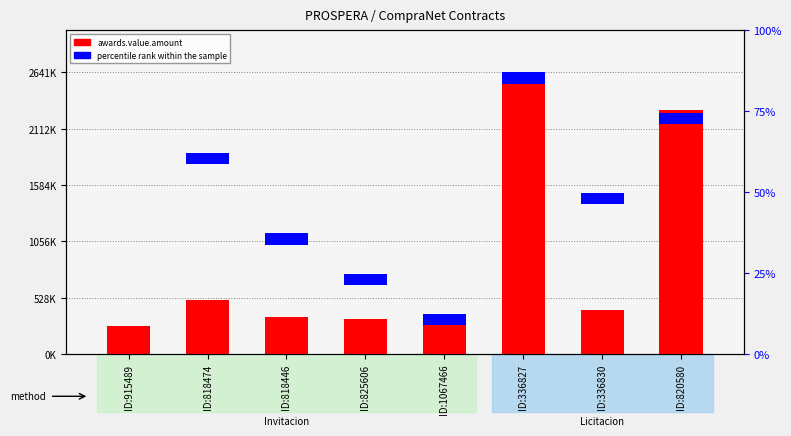

Is the value of percentile rank within the sample at ID:336830 greater than the value of awards.value.amount at ID:820580?

No